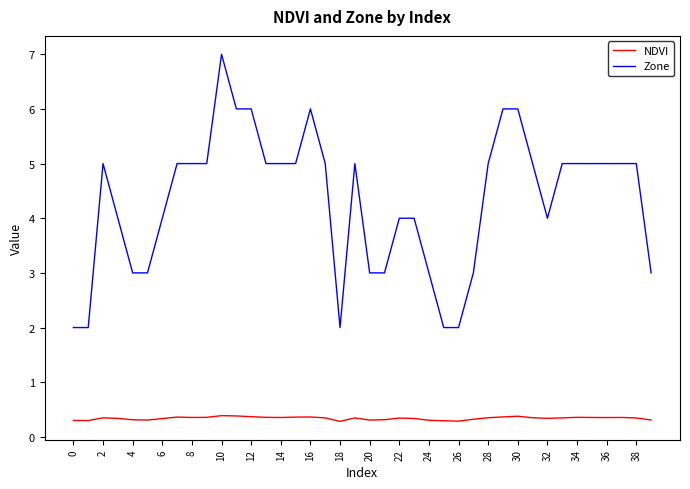

True or false: NDVI and Zone intersect in this chart.

False